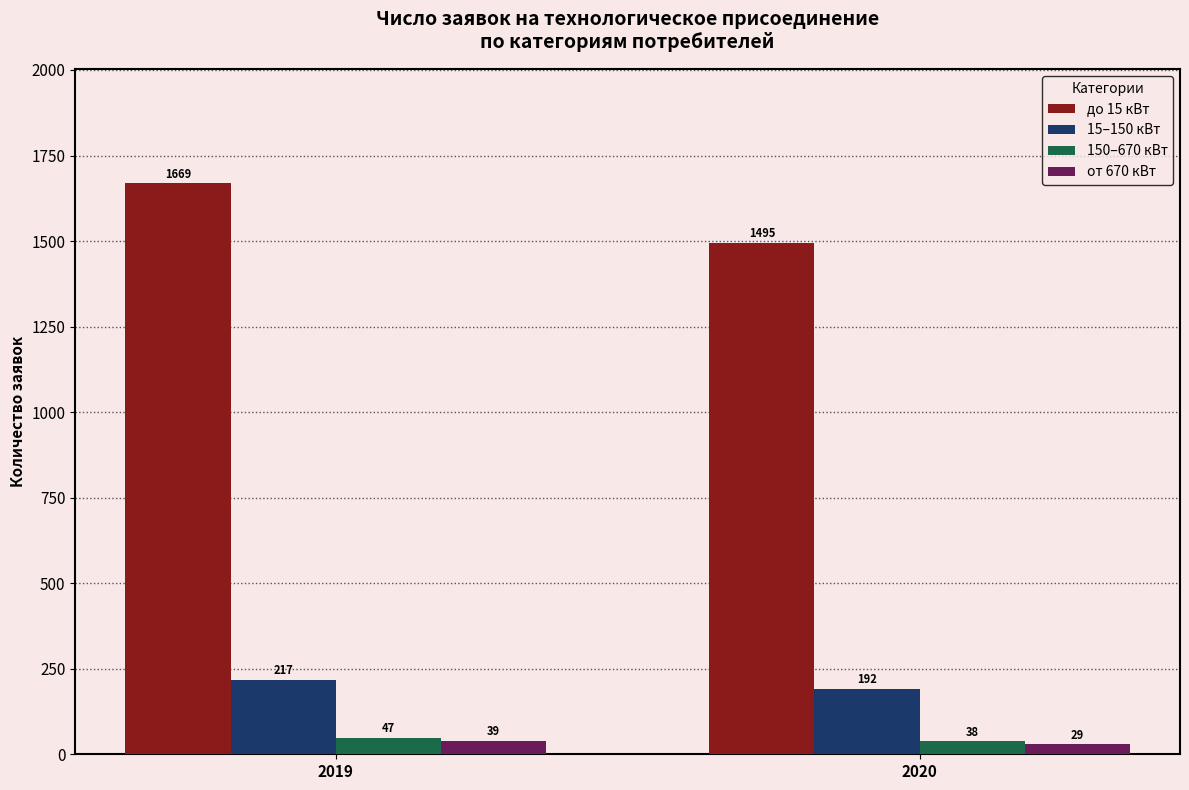

The до 15 кВт series shows 2412 at 2019. True or false?

False